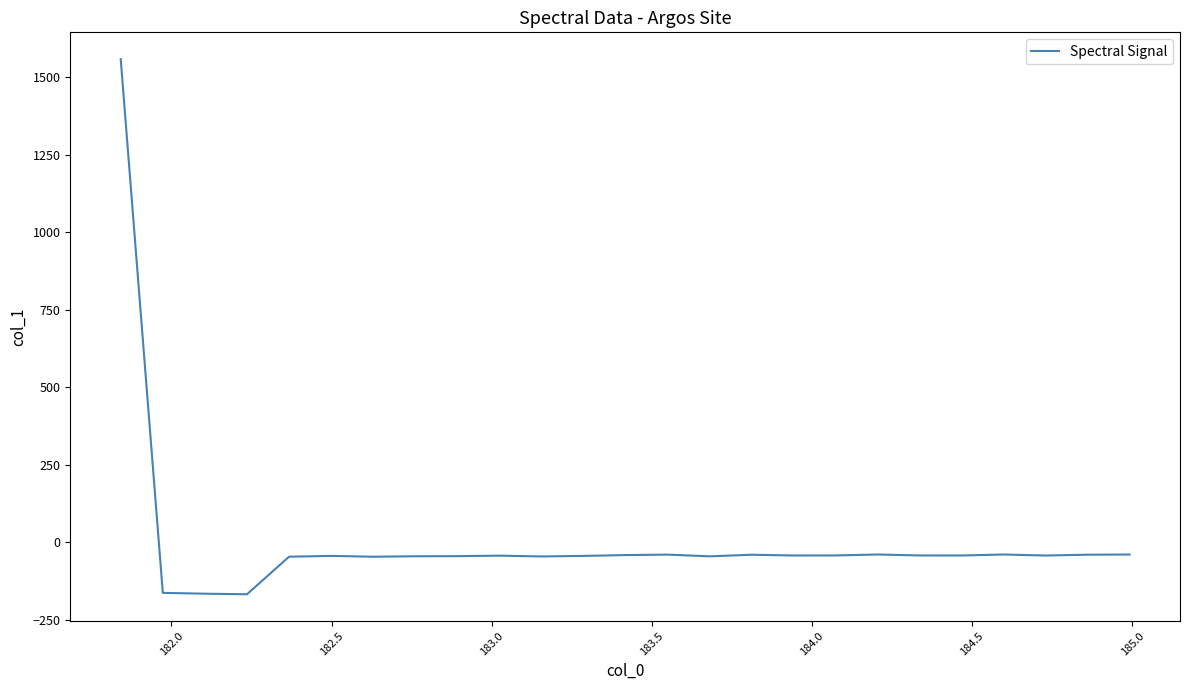

What is the greatest value displayed?

1557.8